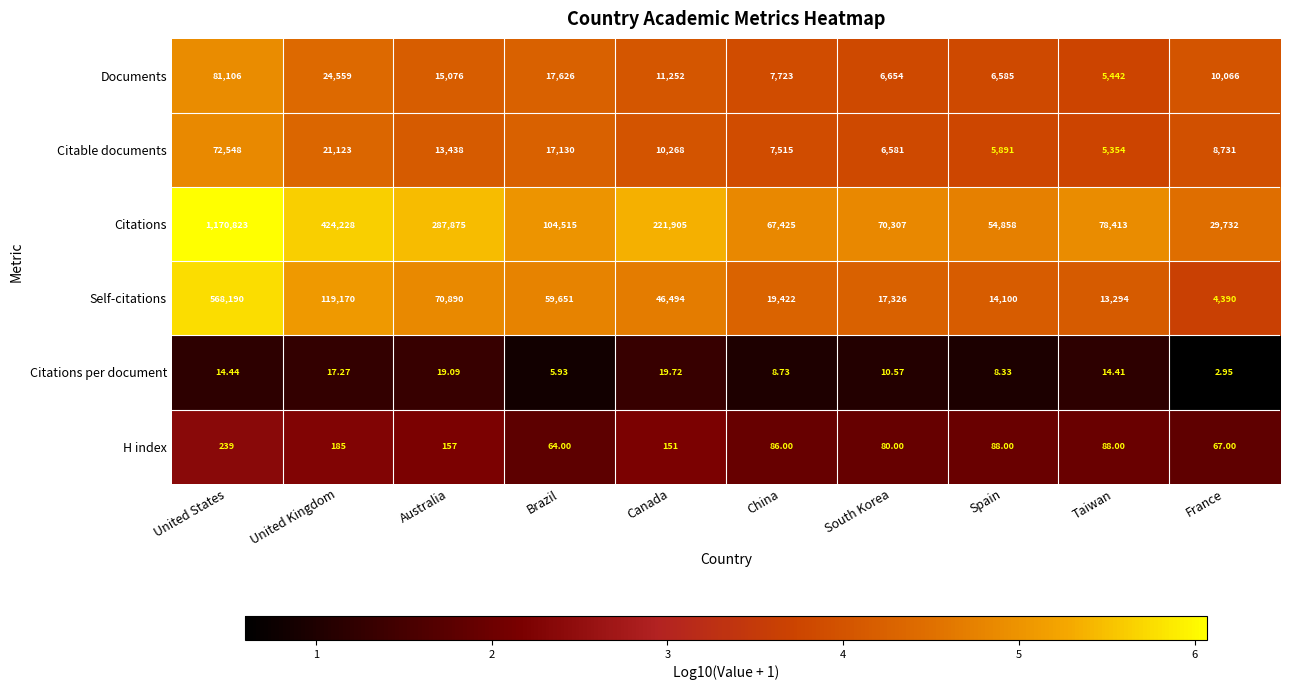

Is the value of Citable documents at France greater than the value of H index at Australia?

Yes